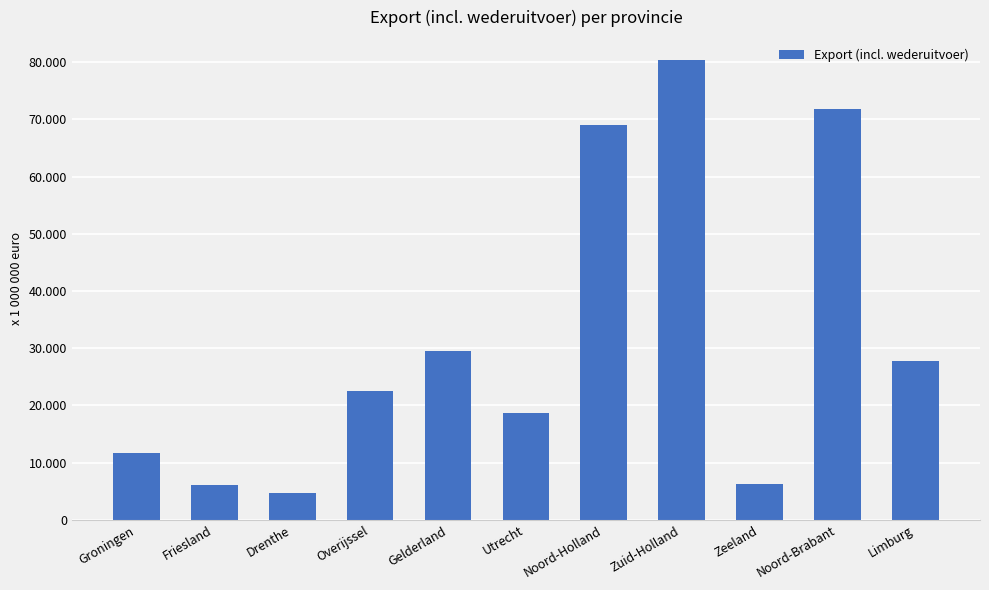

Which has a higher value, Zuid-Holland or Utrecht?

Zuid-Holland